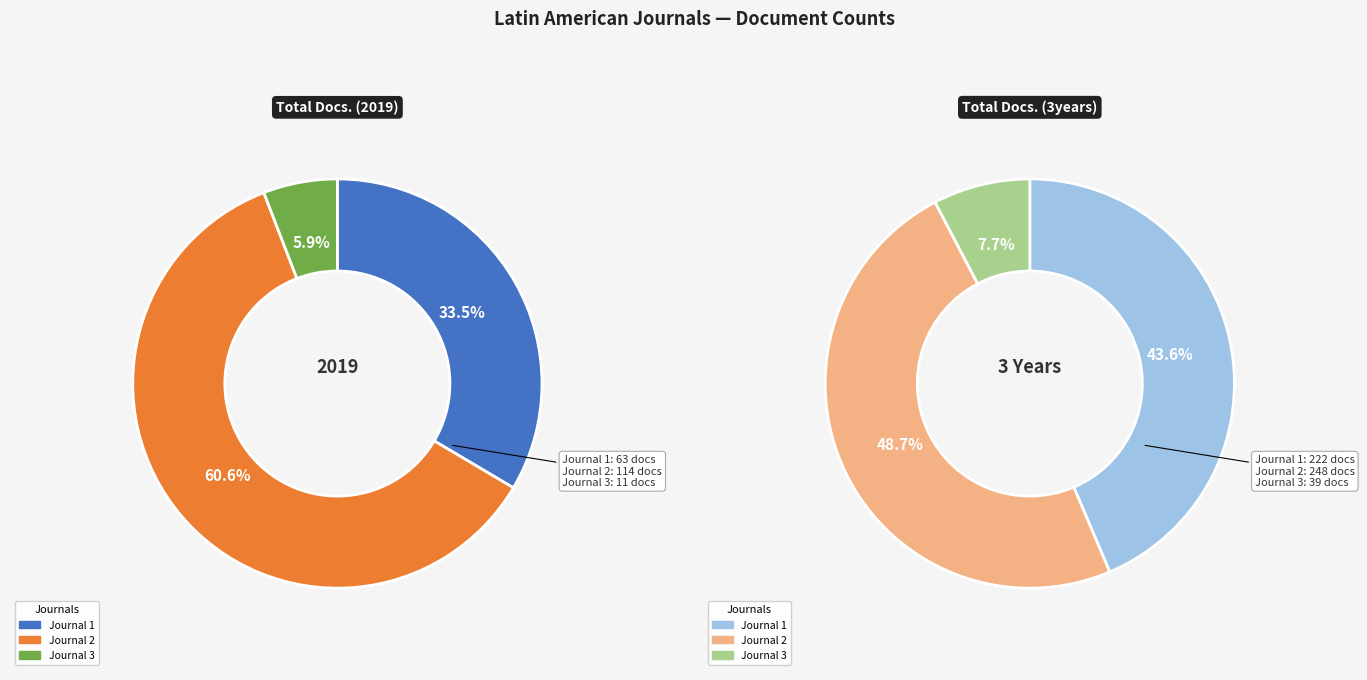

True or false: Revista Brasileira de Parasitologia accounts for 68% of the total.

False